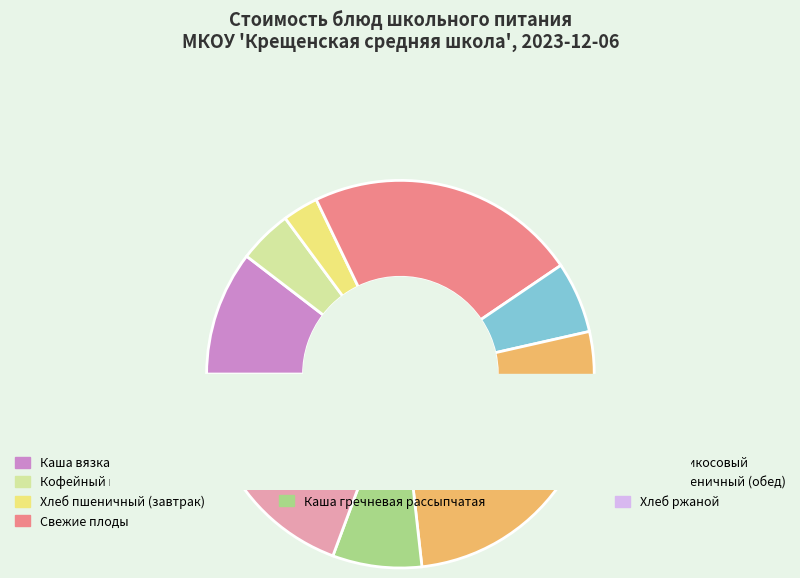

Rank the categories by value from highest to lowest.

Котлеты из говядины, Свежие плоды, Сок абрикосовый, Каша вязкая молочная пшеничная, Каша гречневая рассыпчатая, Суп картофельный с макаронными изделиями, Кофейный напиток с молоком, Хлеб ржаной, Хлеб пшеничный (завтрак), Хлеб пшеничный (обед)